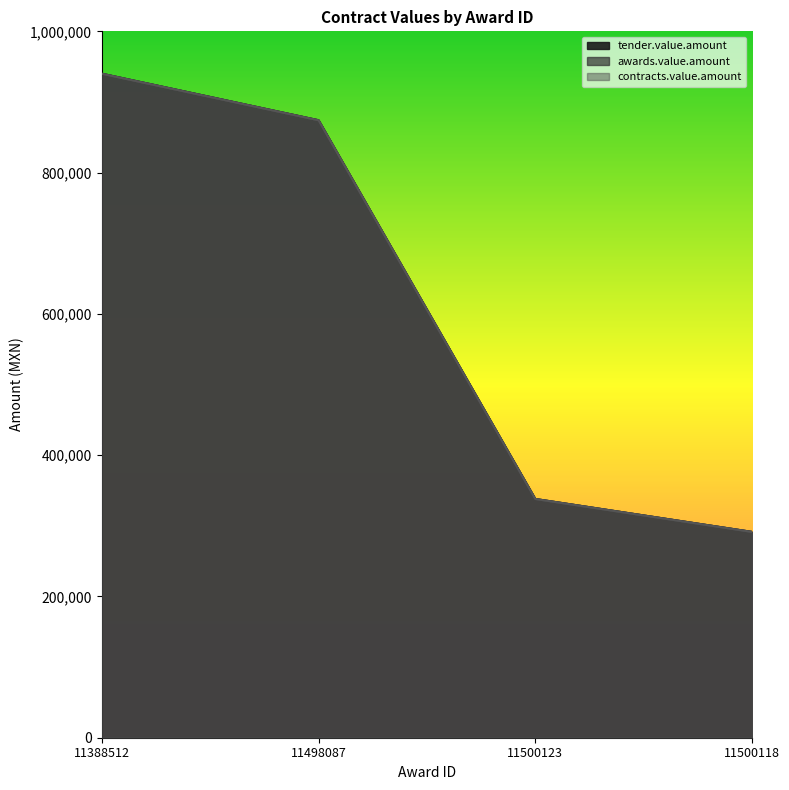

What is the average value of the awards.value.amount series?

610862.6